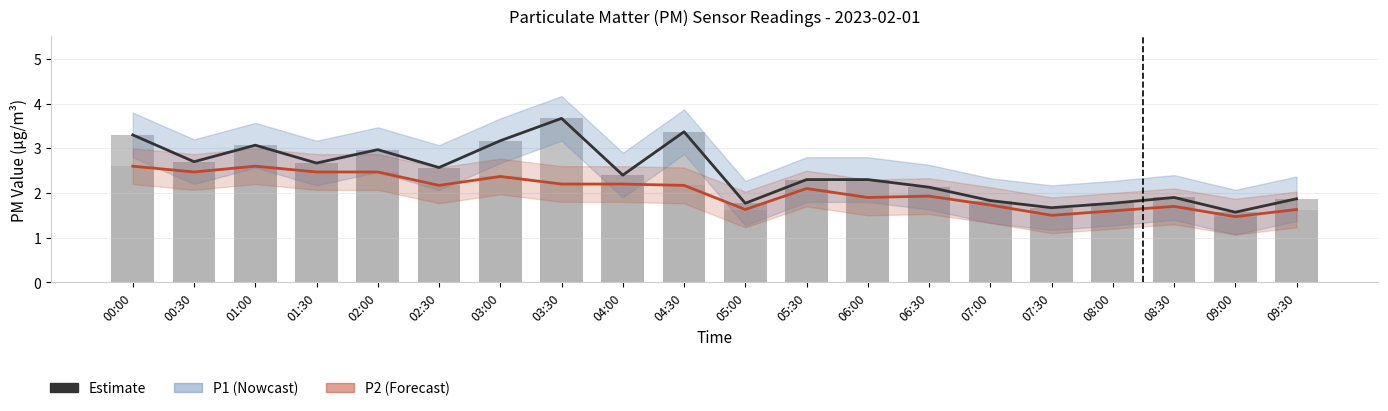

The P1 Estimate series shows 2.3 at 06:00. True or false?

True